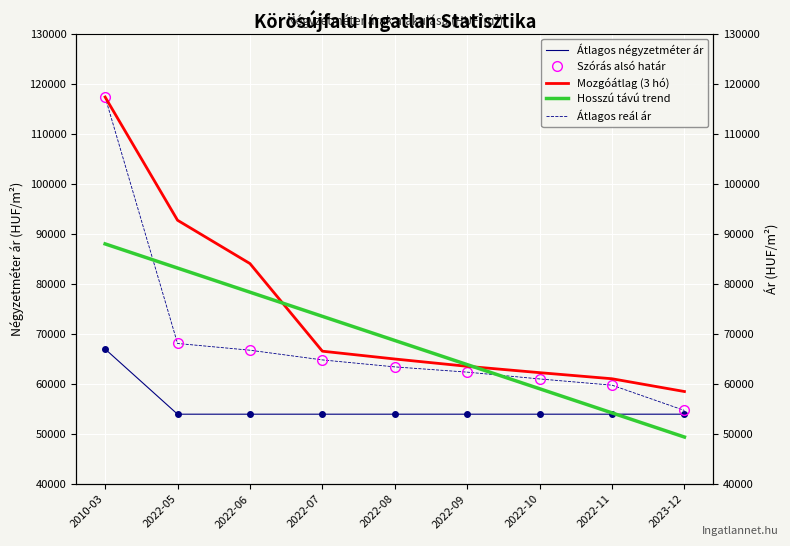

How many lines are shown in the chart?

5